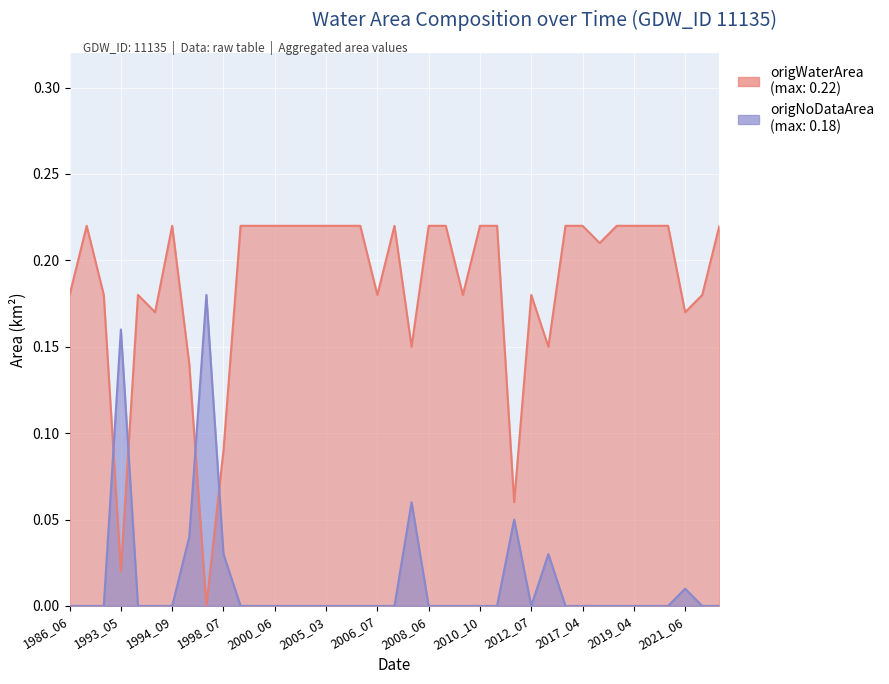

How many interior local peaks does the origNoDataArea series have?

6